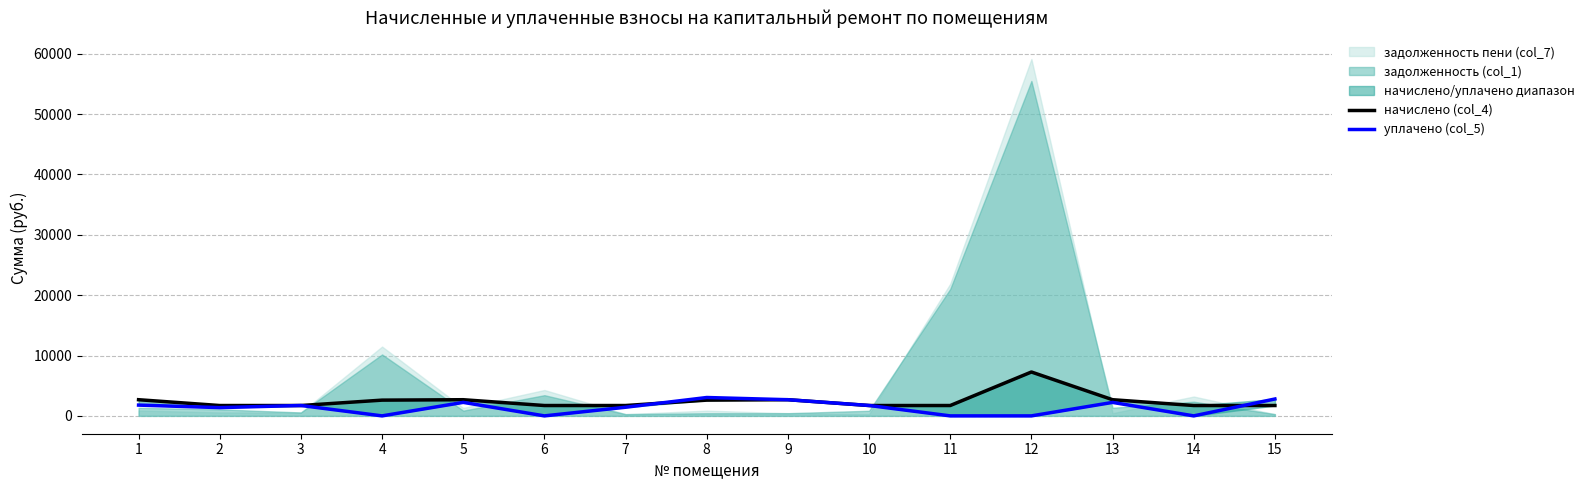

True or false: начислено (col_4) has more than 2 points higher than both neighbors.

True